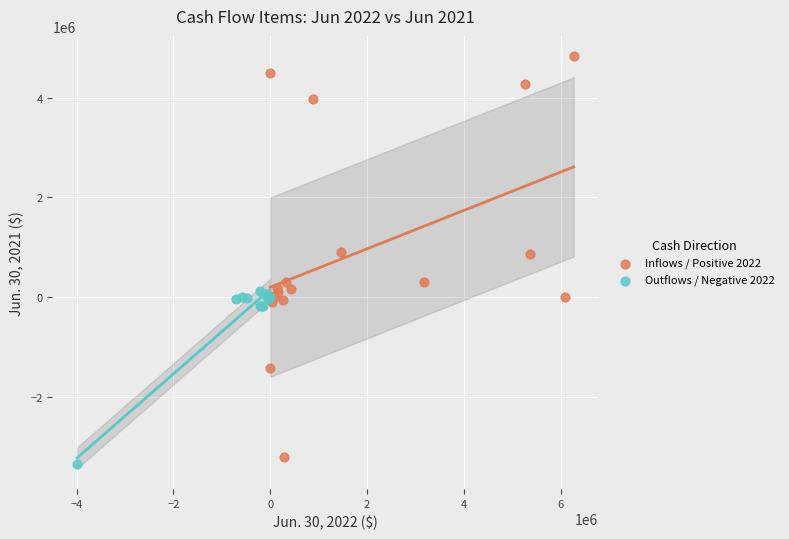

Which series has the largest Y range (max minus min)?

Inflows / Positive 2022